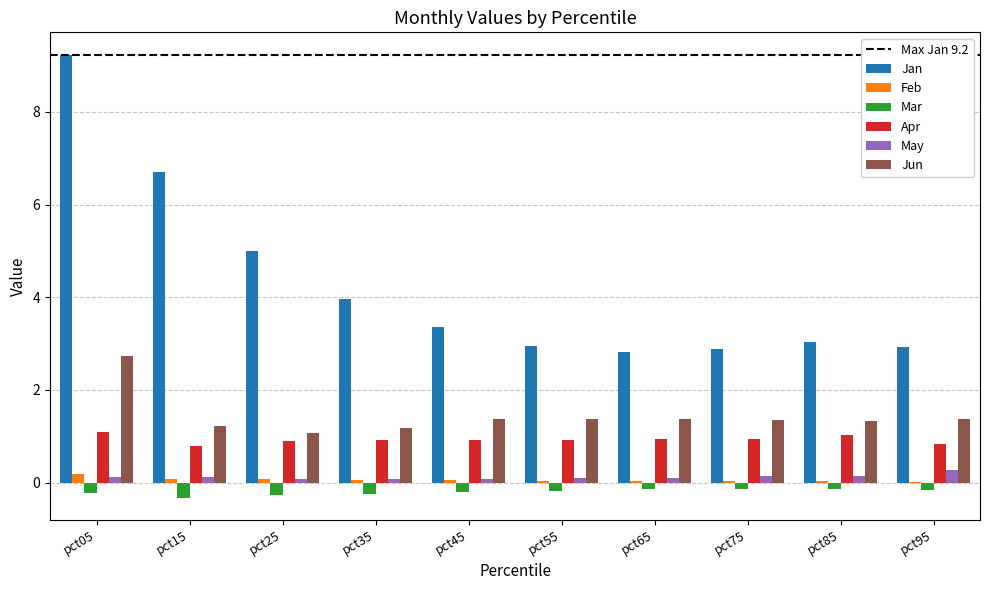

Which series has the largest total across all categories?

Jan